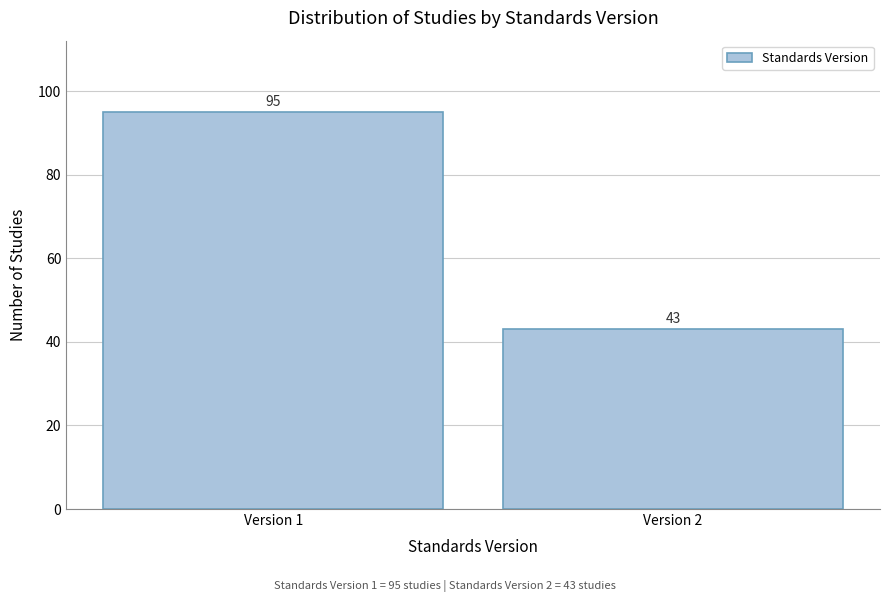

Reading right to left, what are all the values shown in this chart?

Version 2=43	Version 1=95